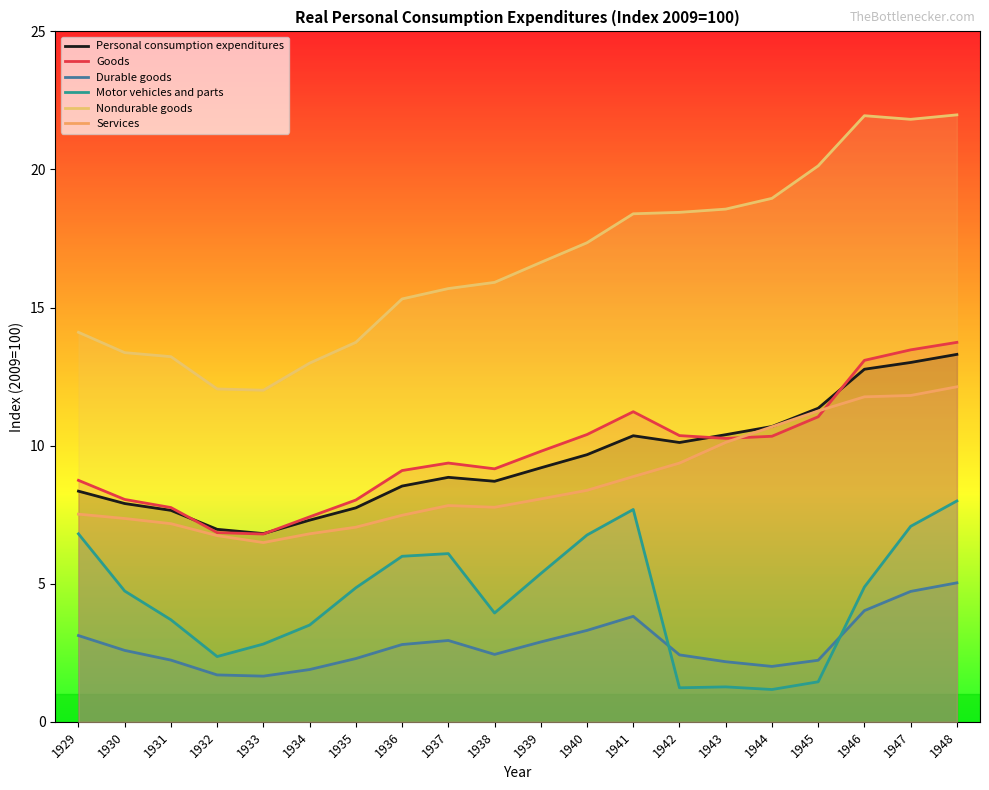

At how many categories does at least one series exceed 21?

3